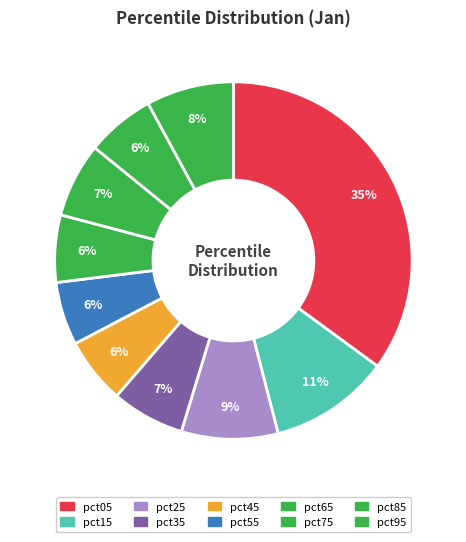

Which slice is the largest?

pct05